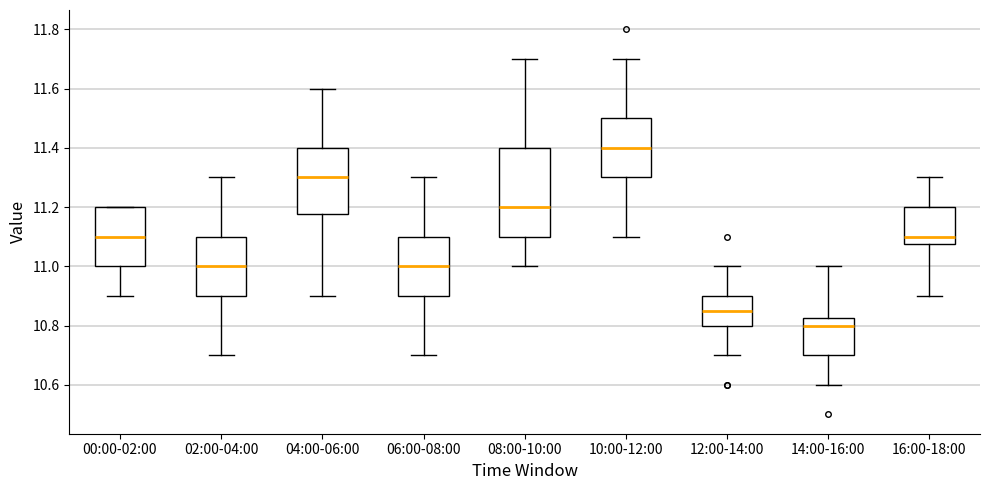

Which box's median line is the highest?

10:00-12:00